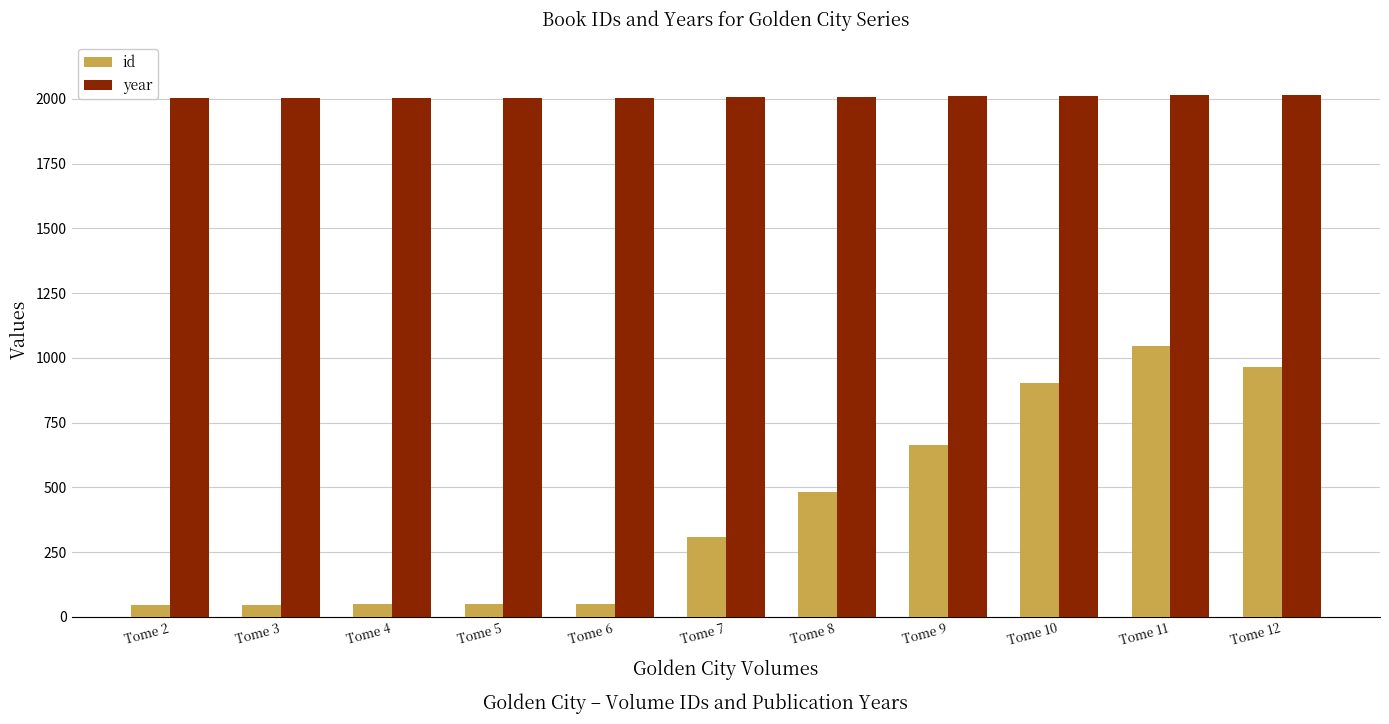

Where is id nearest to the value 545?

Tome 8